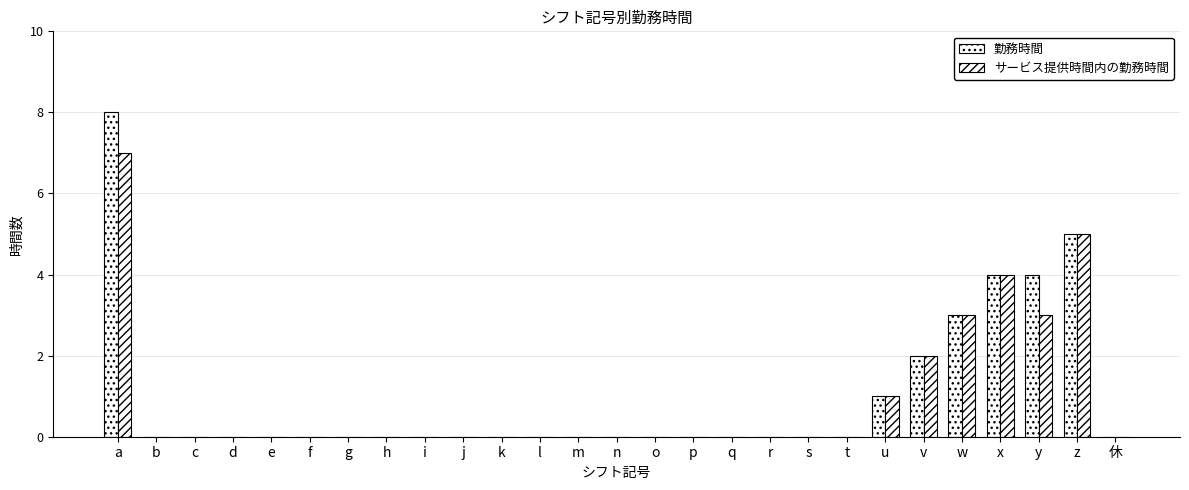

How many categories are shown in the chart?

27